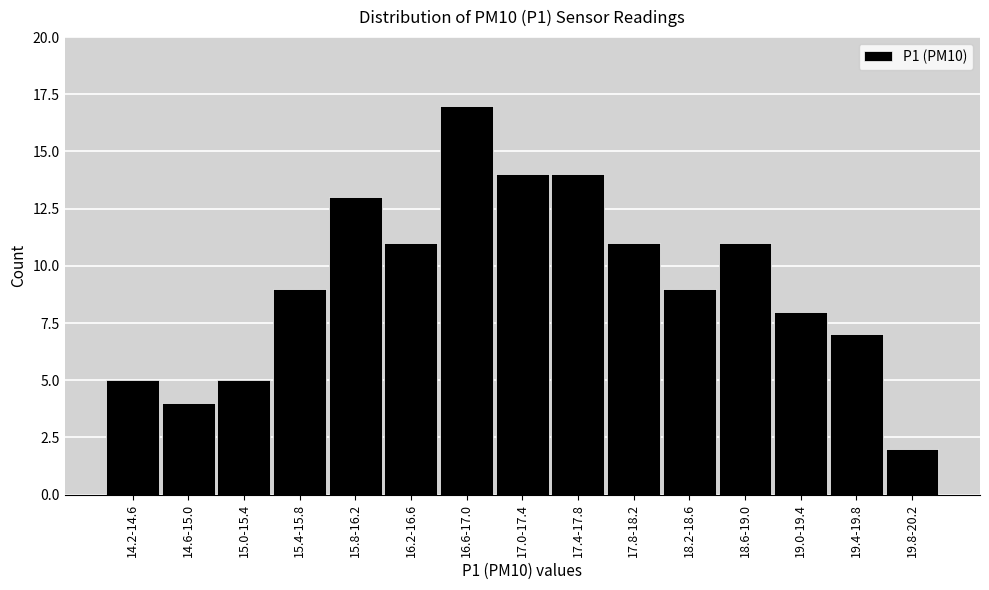

Reading right to left, extract all data points from this chart.

2	7	8	11	9	11	14	14	17	11	13	9	5	4	5